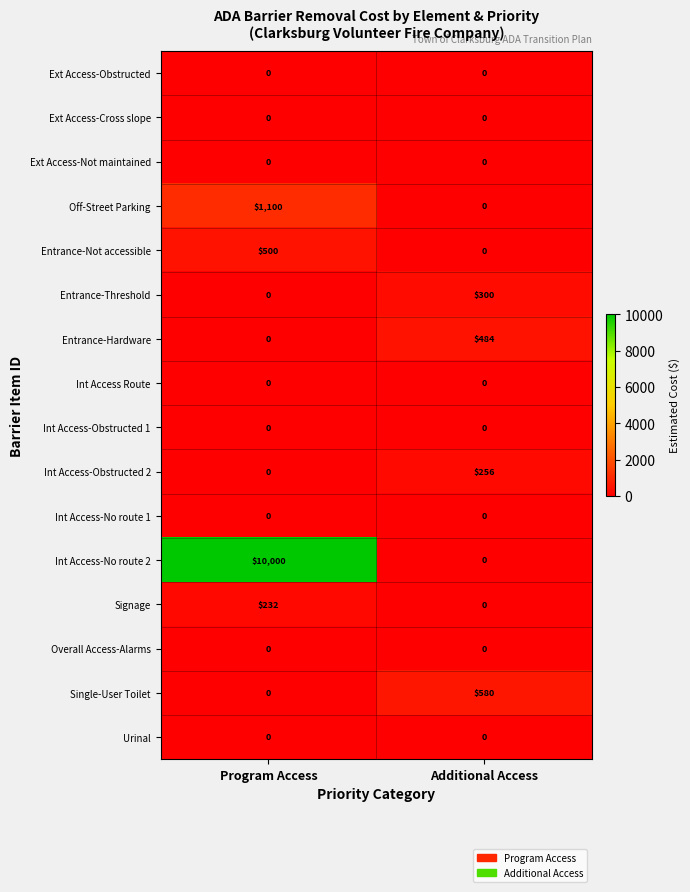

True or false: Int Access-No route 1 has a value of 0 at Additional Access.

True